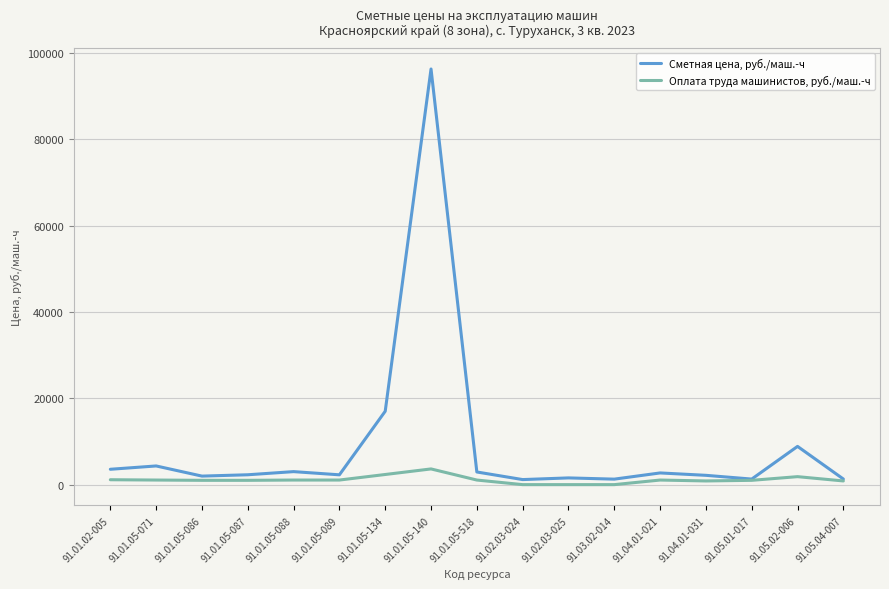

Rank the series by their average value, from highest to lowest.

Сметная цена, руб./маш.-ч, Оплата труда машинистов, руб./маш.-ч